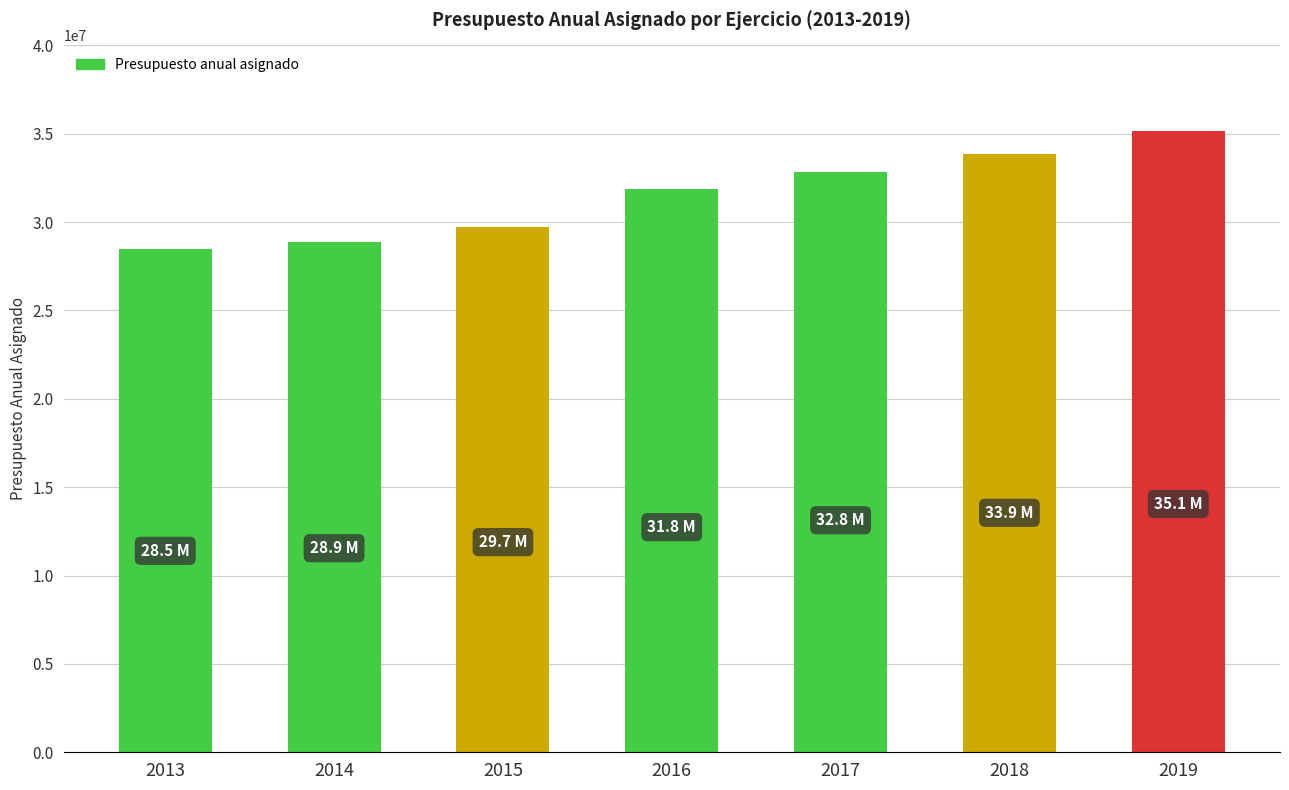

What is the maximum value shown in the chart?

35128546